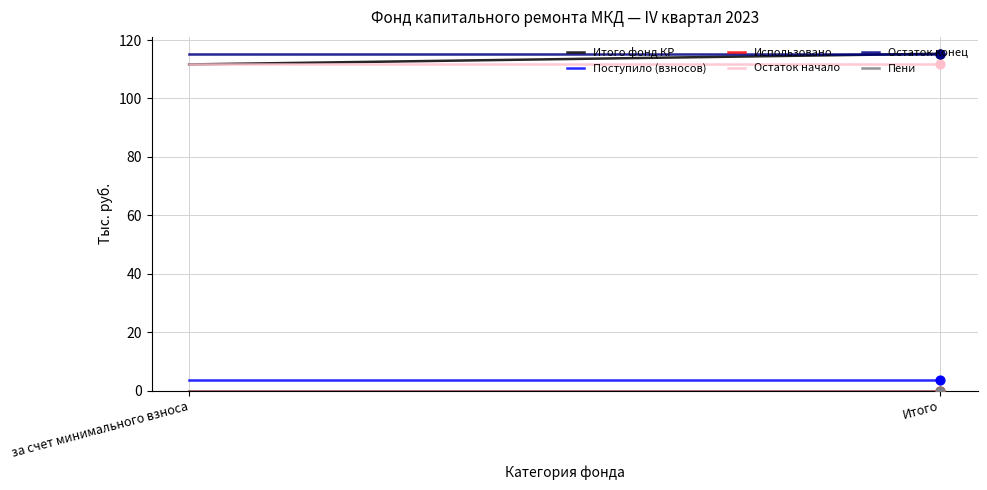

At how many categories does at least one series exceed 81?

2